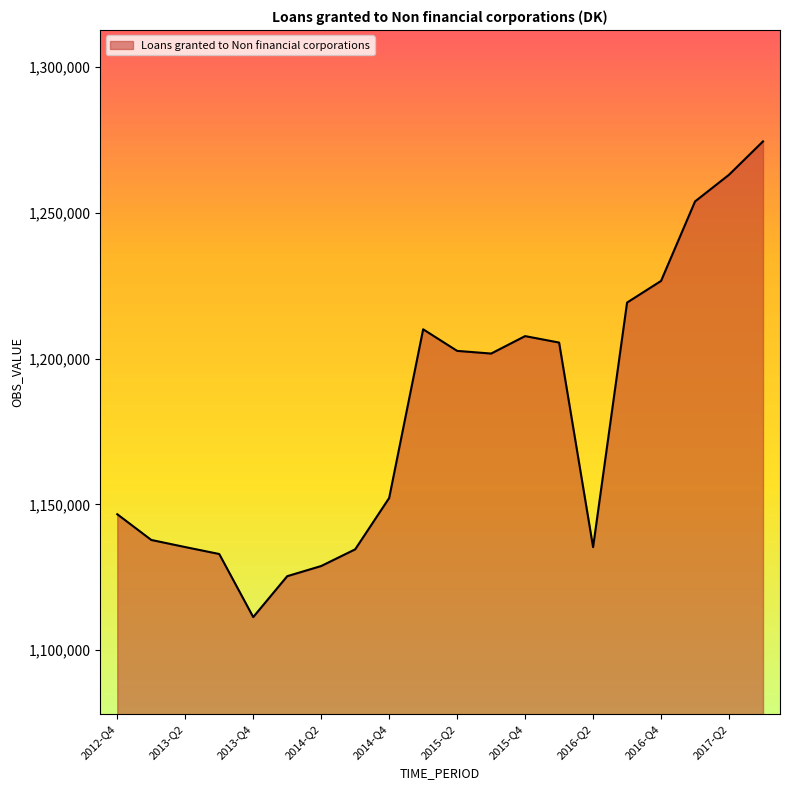

How many lines are shown in the chart?

1